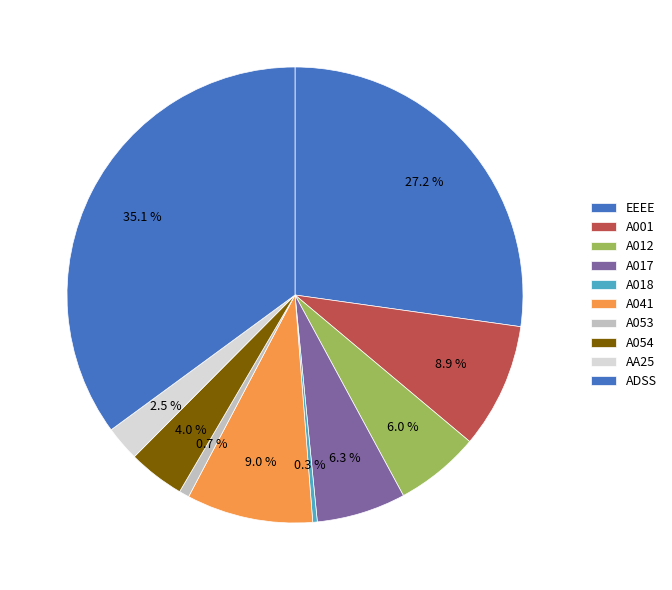

How many slices are in this pie chart?

10